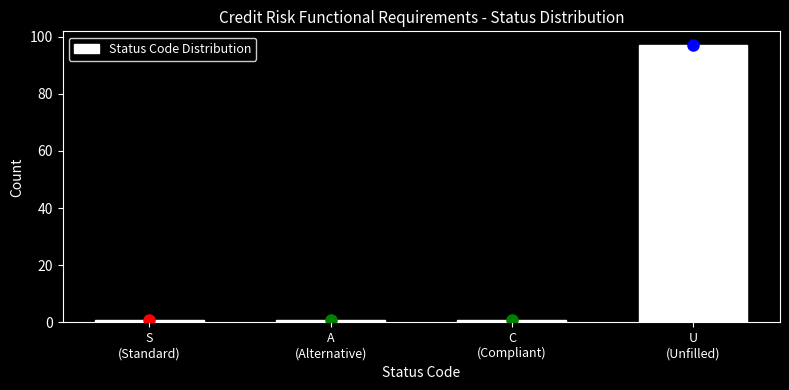

Reading left to right, extract all data points from this chart.

1	1	1	97